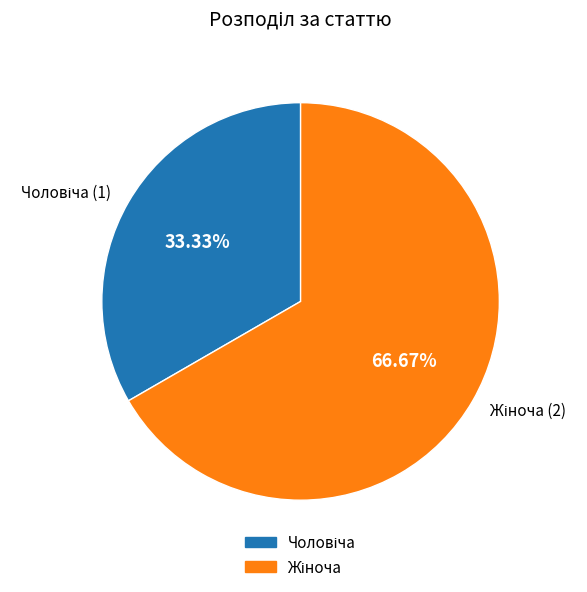

Is there a majority slice in this chart?

Yes